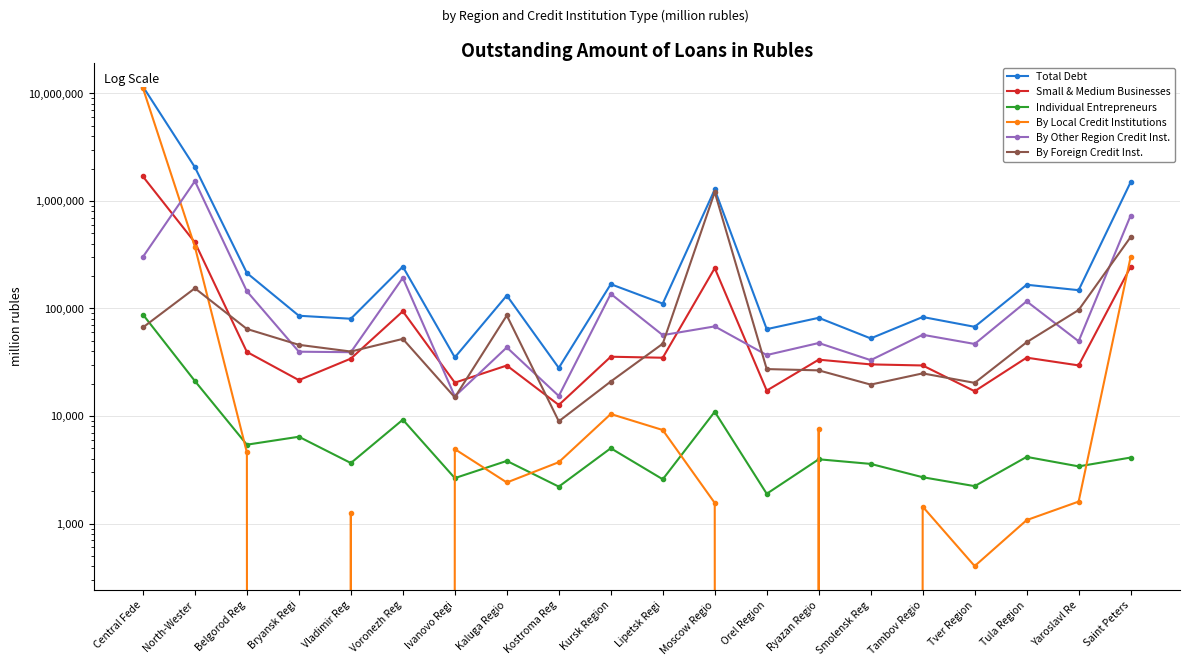

How many values in the By Other Region Credit Inst. series exceed 56516?

9